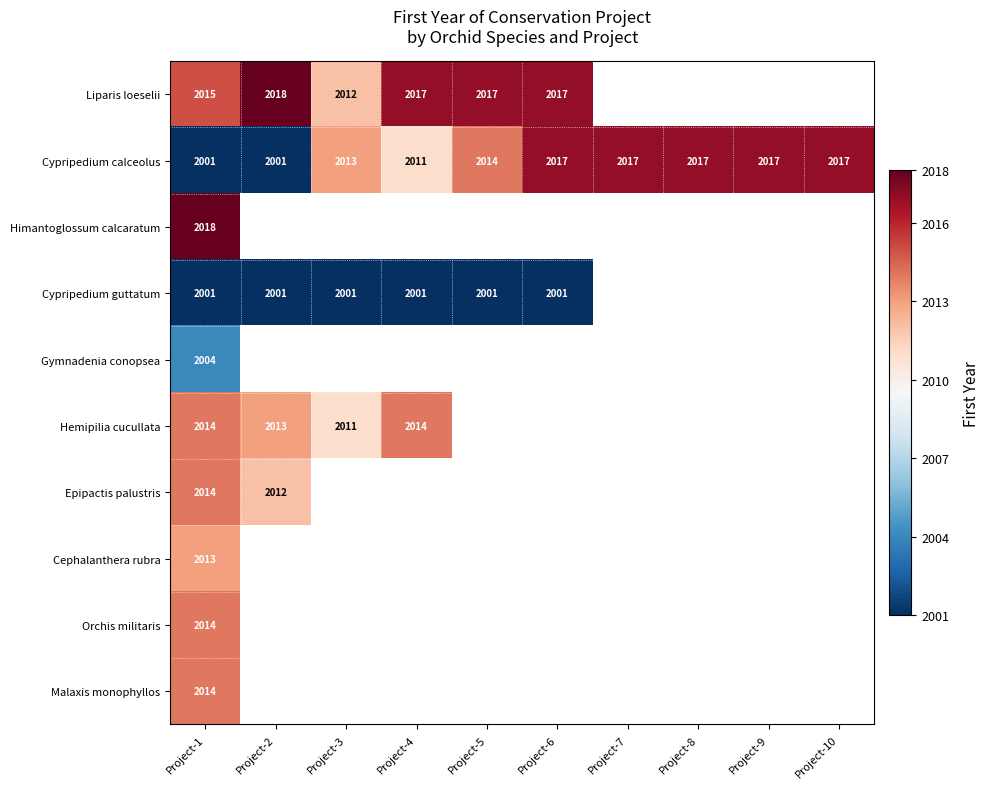

What is the spread (max minus min) of values at Project-6?

16.0